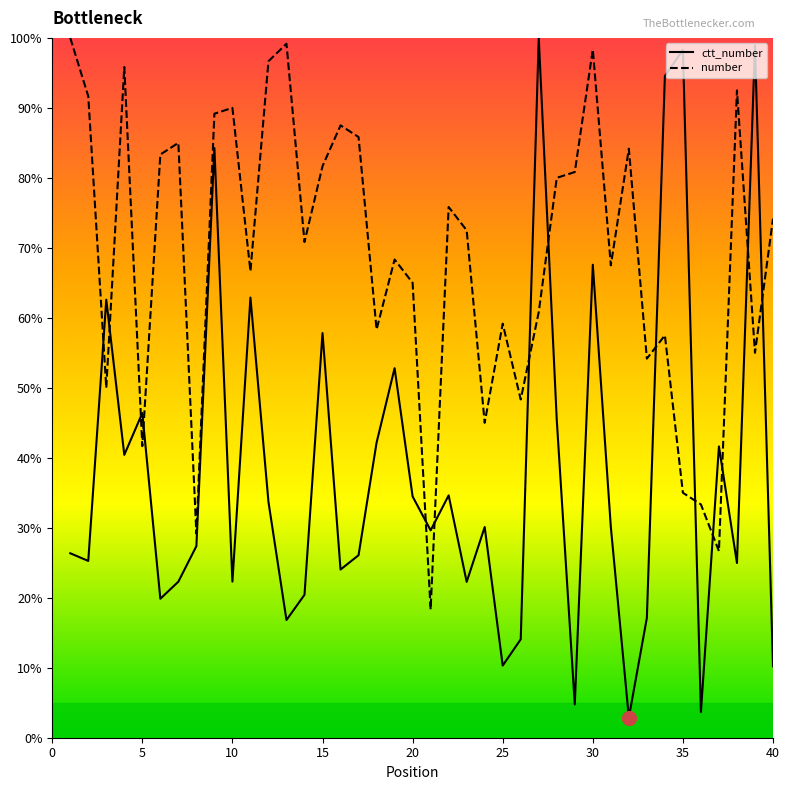

Where is ctt_number nearest to the value 51?

19